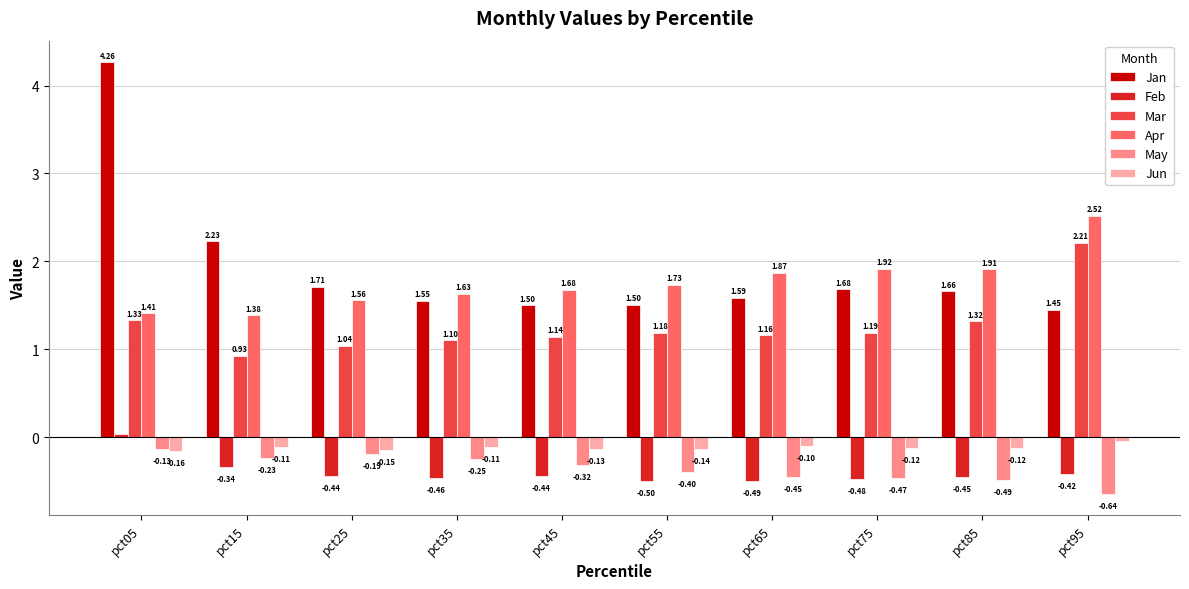

What is the average value of the Feb series?

-0.4